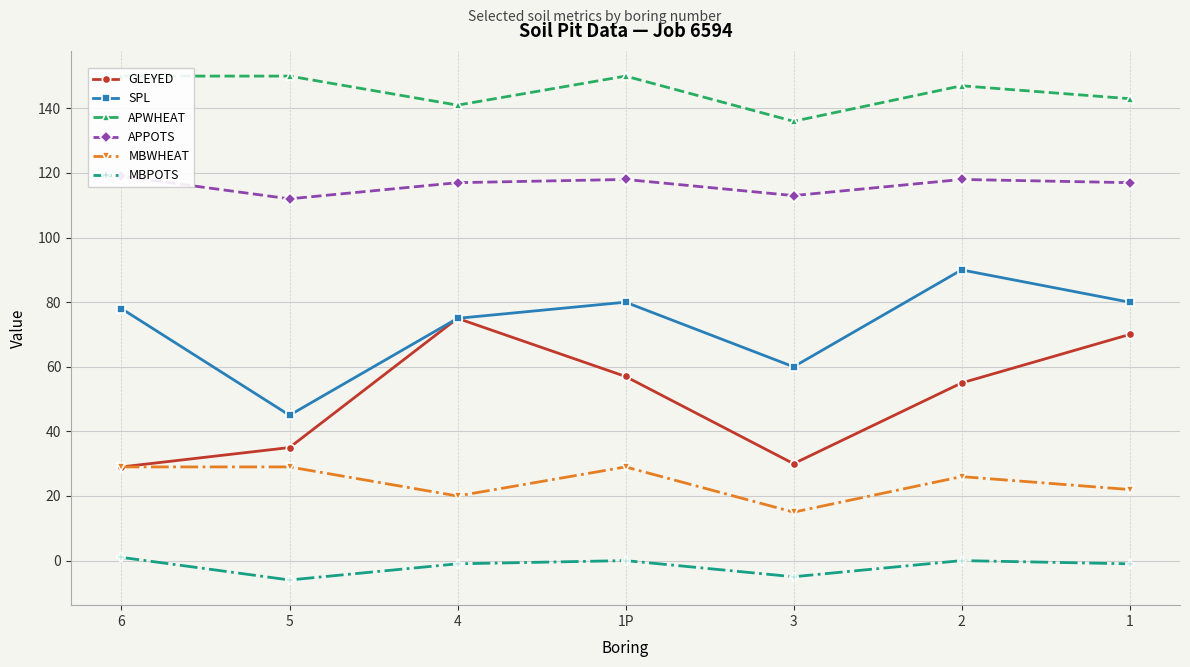

How many data points in MBPOTS are less than -1?

2